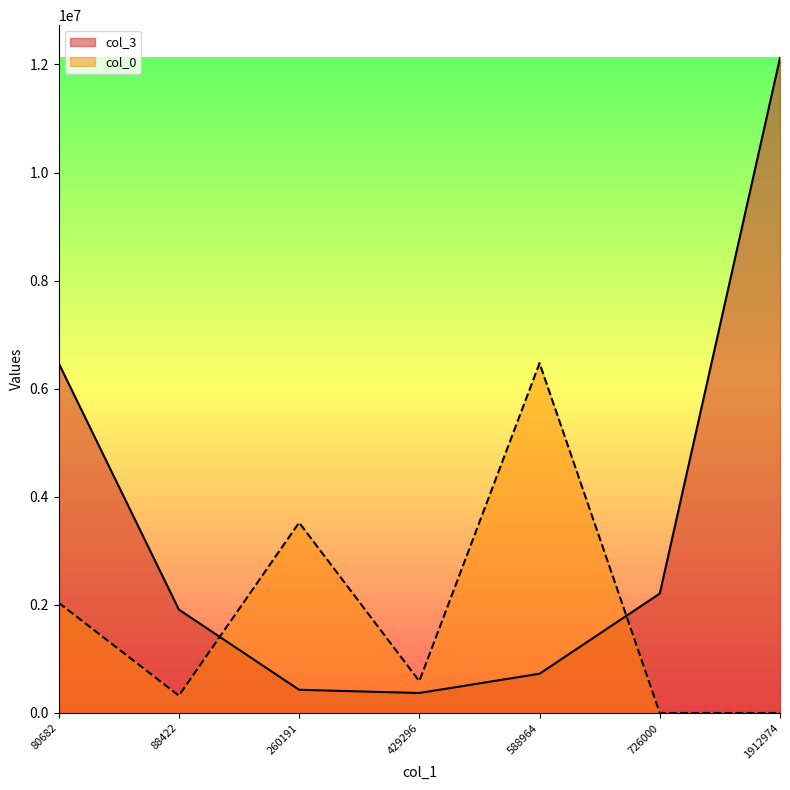

Where is col_3 nearest to the value 6245337?

80682